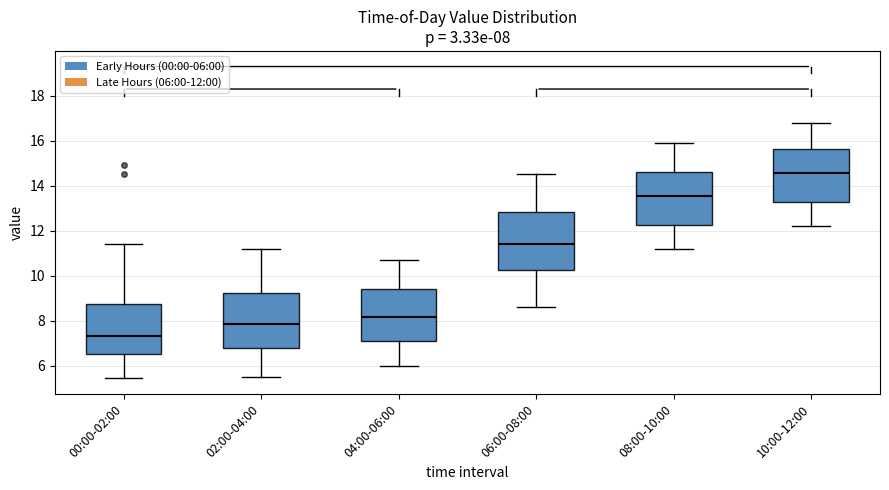

Which box has the highest median line?

10:00-12:00